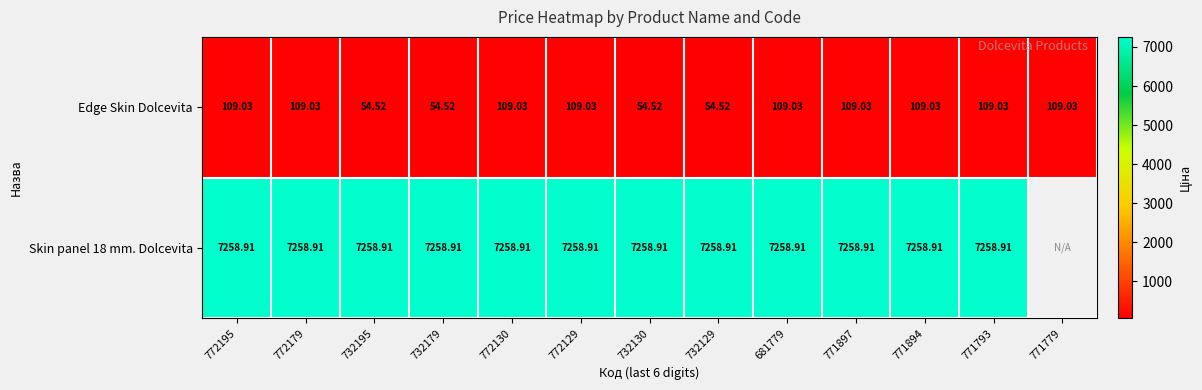

Which has a higher value, 772130 or 732195?

772130